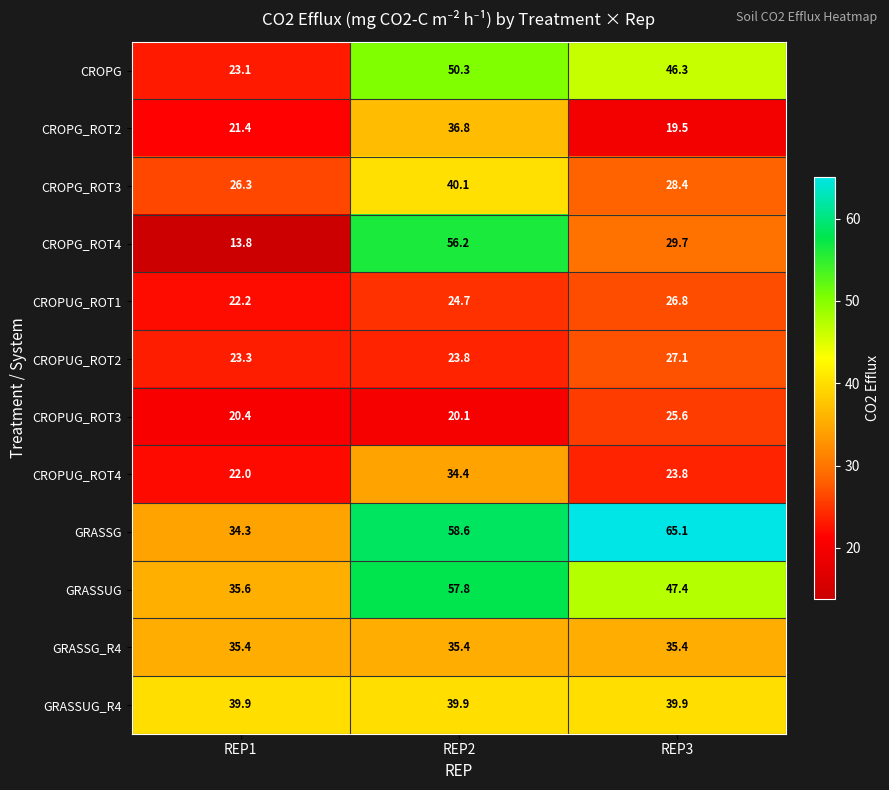

Which series has the largest range (max minus min)?

CROPG_ROT4